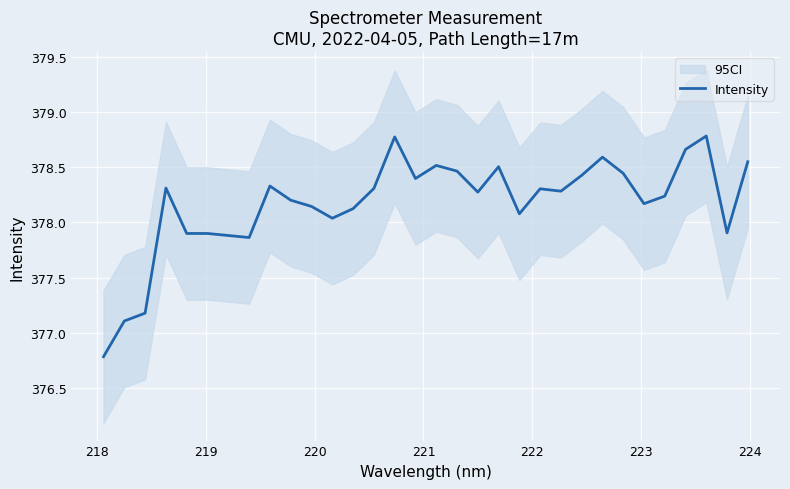

What is the minimum value for Intensity?

376.8